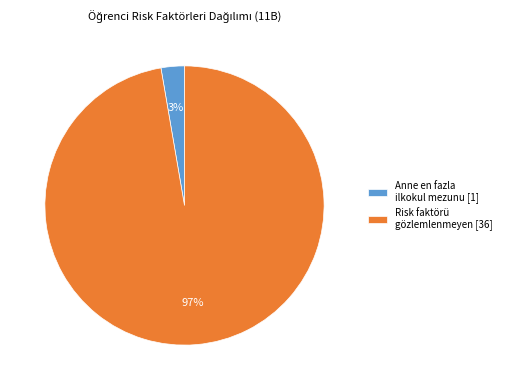

Rank the categories by value from lowest to highest.

Anne en fazla ilkokul mezunu [1], Risk faktörü gözlemlenmeyen [36]